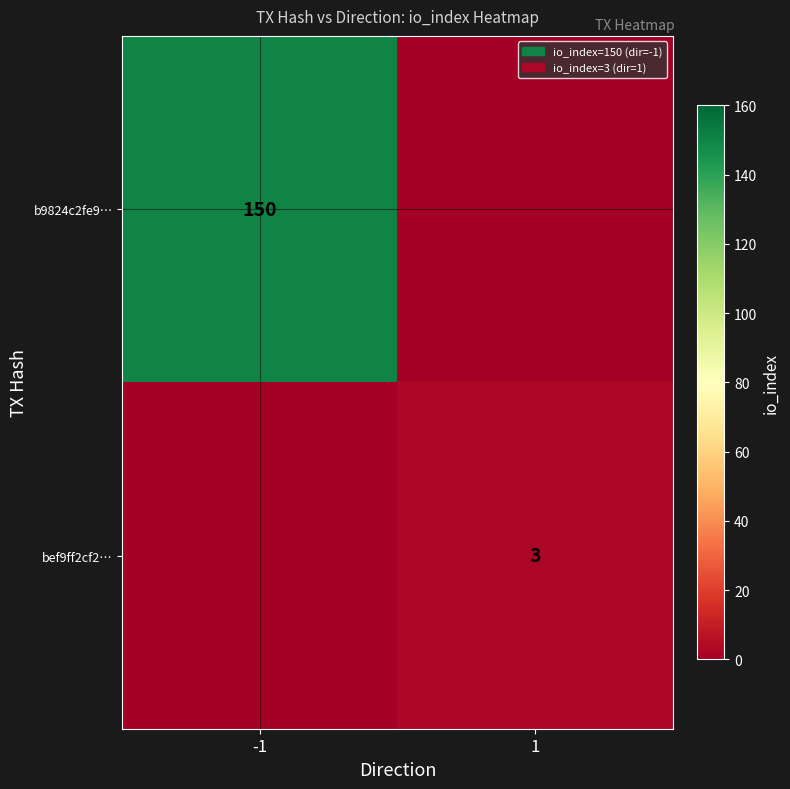

The value of b9824c2fe9… at -1 is 150. True or false?

True